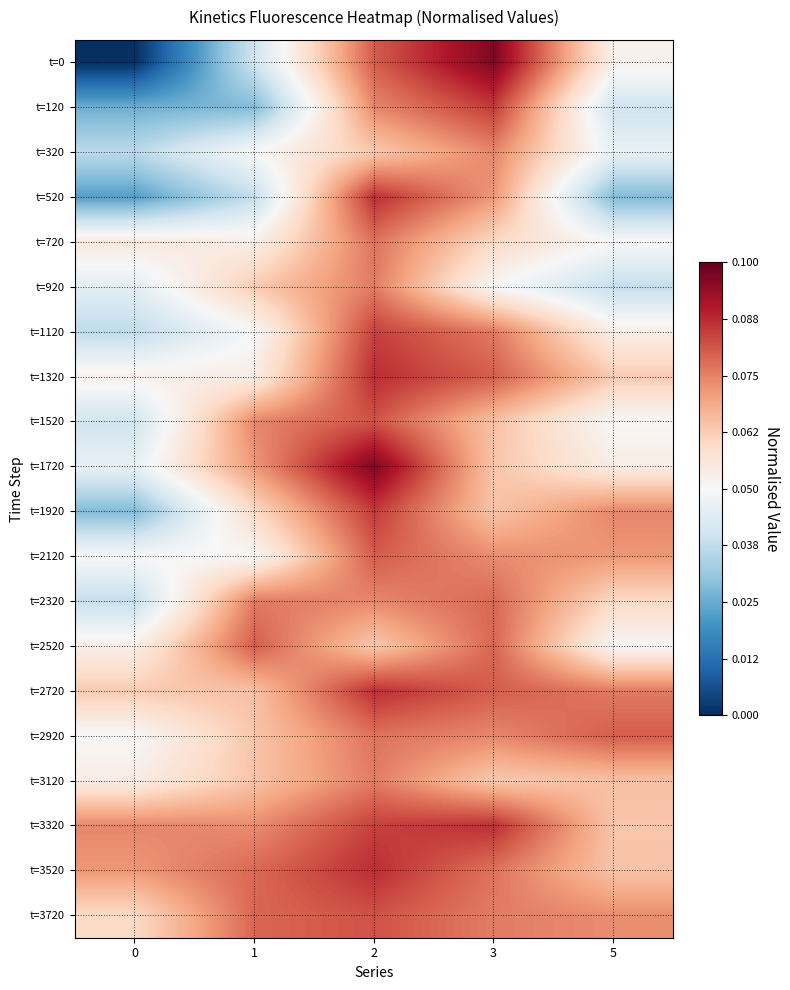

What is the total value across all series at 0?

-0.1